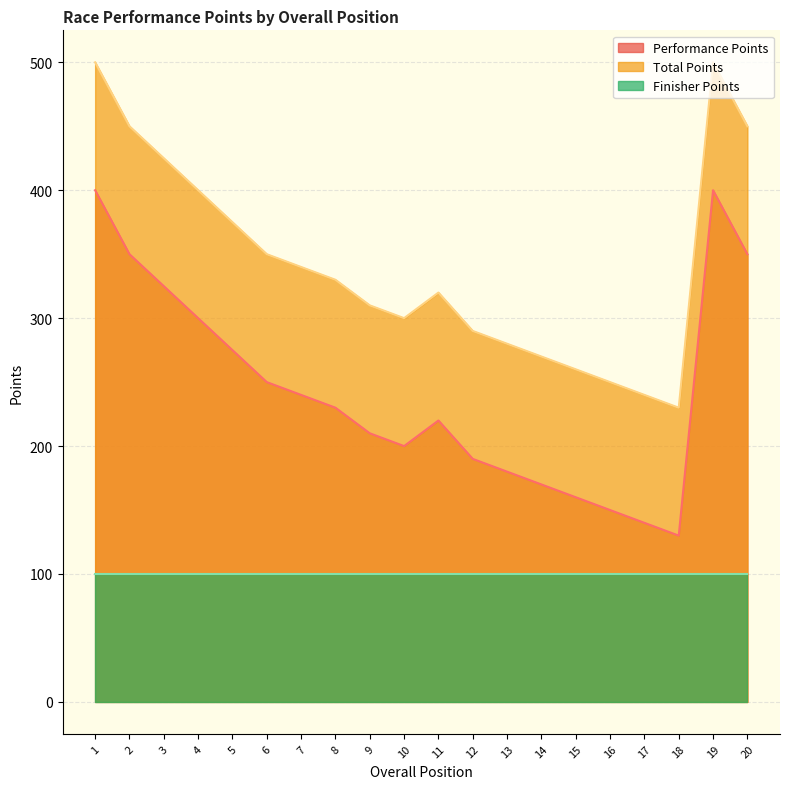

What is the approximate value of Performance Points at 7?

240